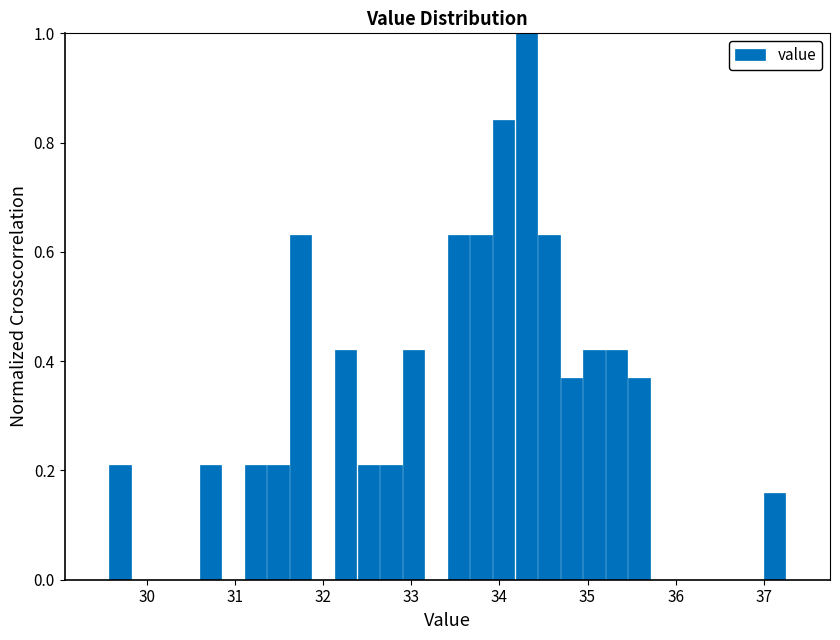

Around what value on the x-axis is the tallest bar? Give the approximate position of its centre, as read against the axis.

34.3